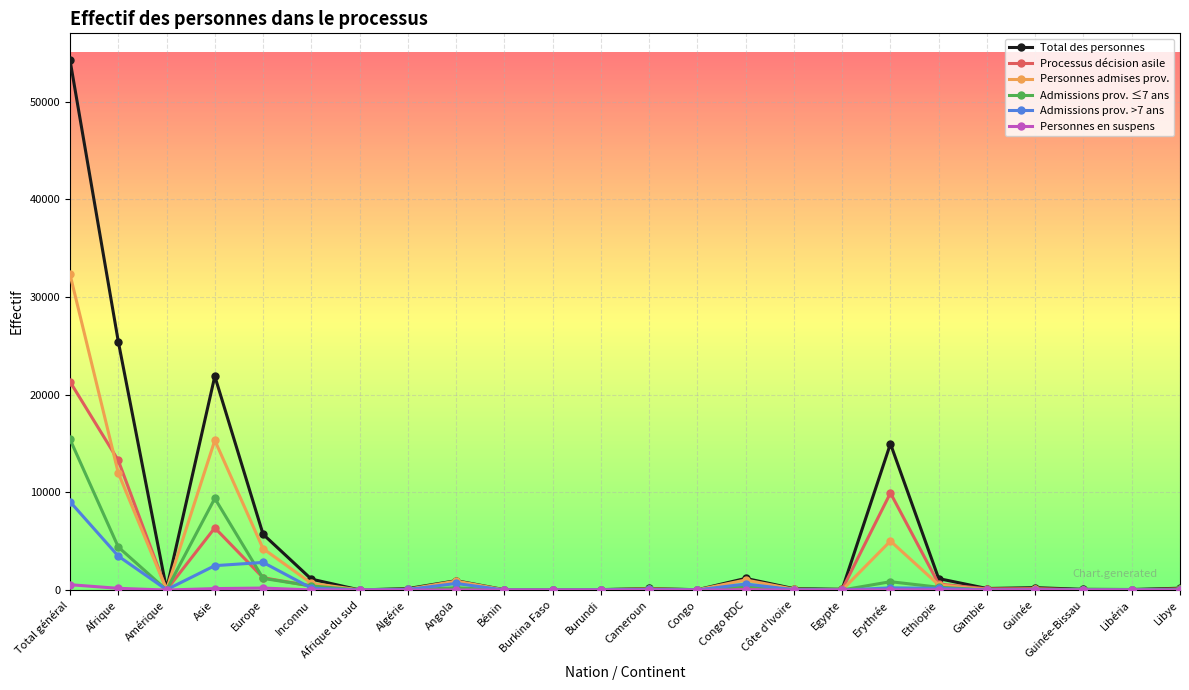

Where is the first local minimum for Personnes admises prov.?

Amérique